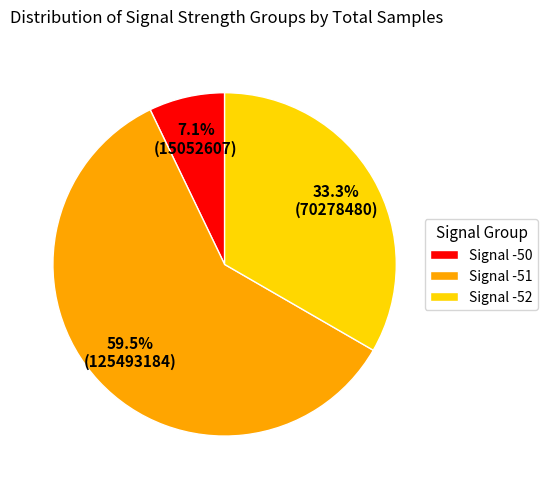

Is there a majority slice in this chart?

Yes